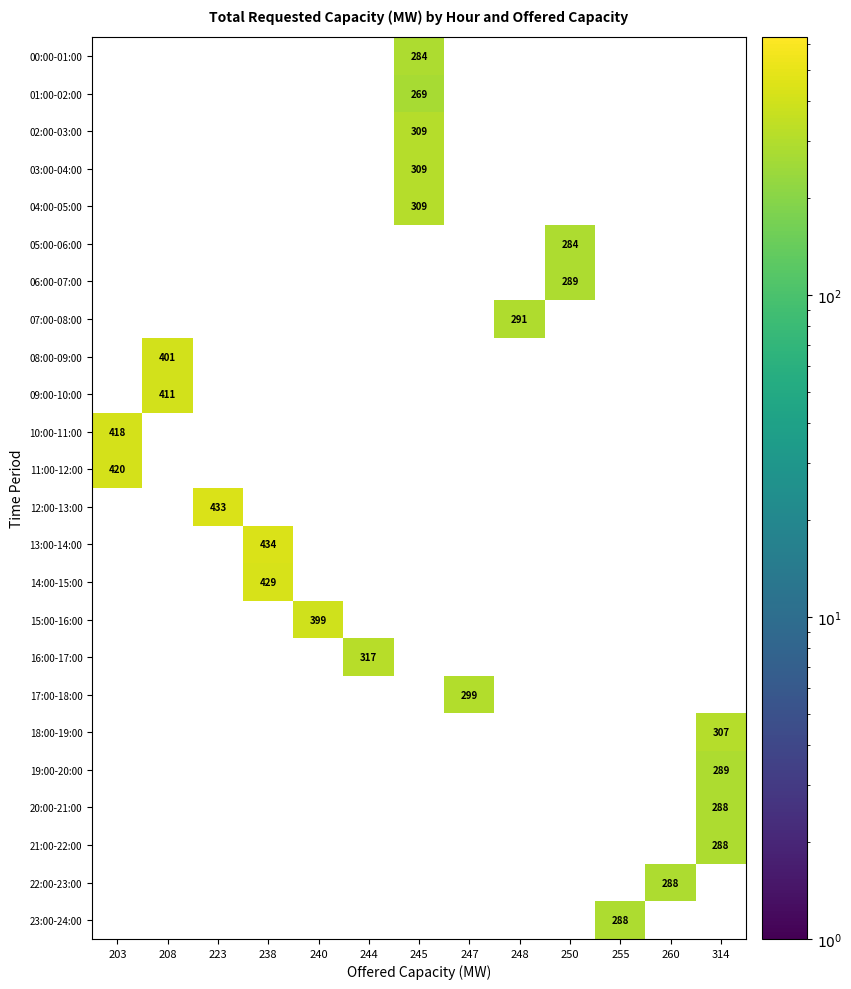

Between 240 and 208, which is larger?

208